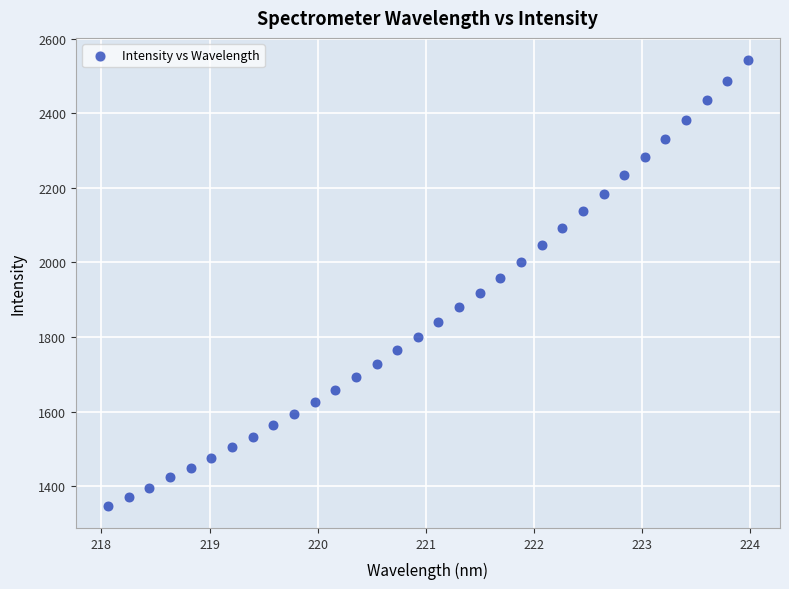

What is the range of Y values (max minus min)?

1194.4